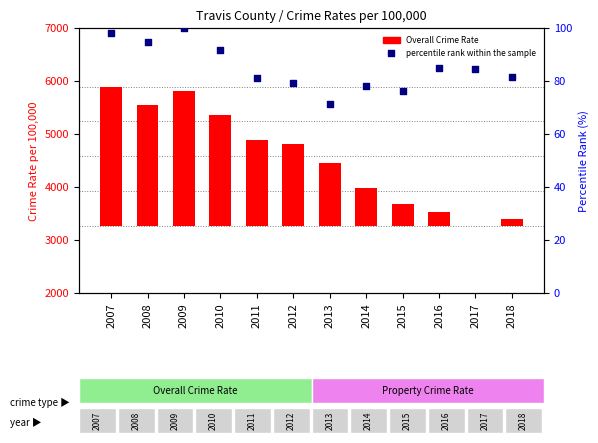

Which series contains the highest Y value?

Overall Crime Rate